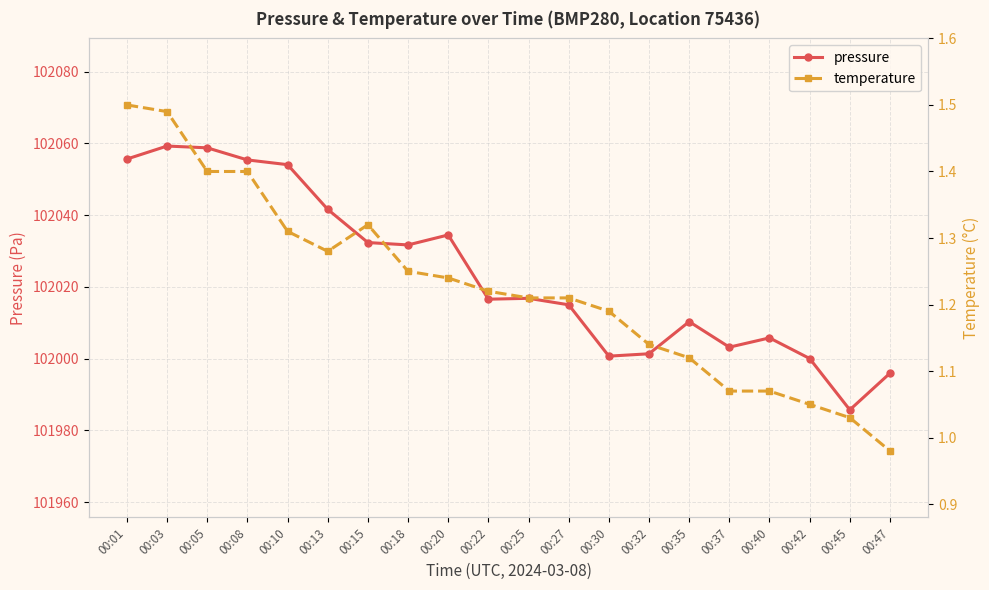

Which category has the lowest value in the temperature series?

00:47